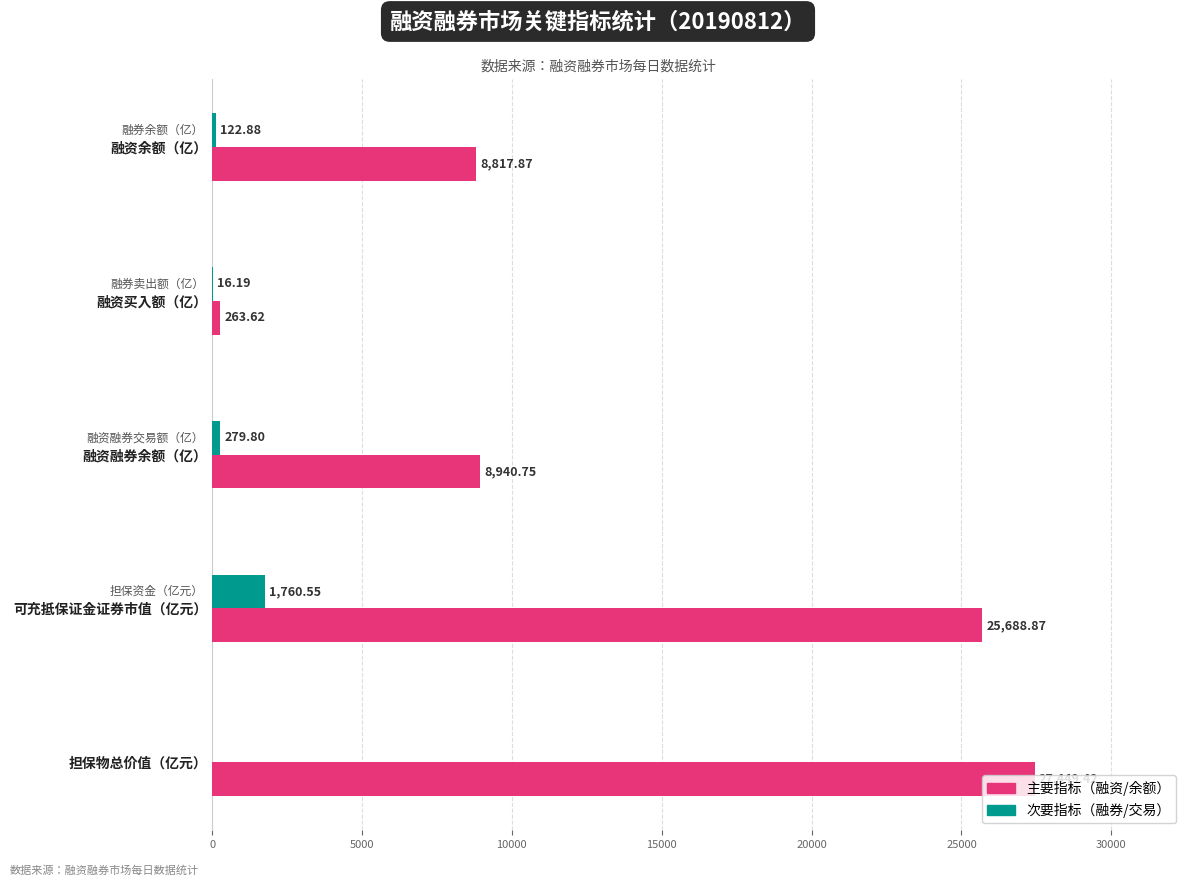

What is the total value across all series at 融资余额（亿）?

8940.8